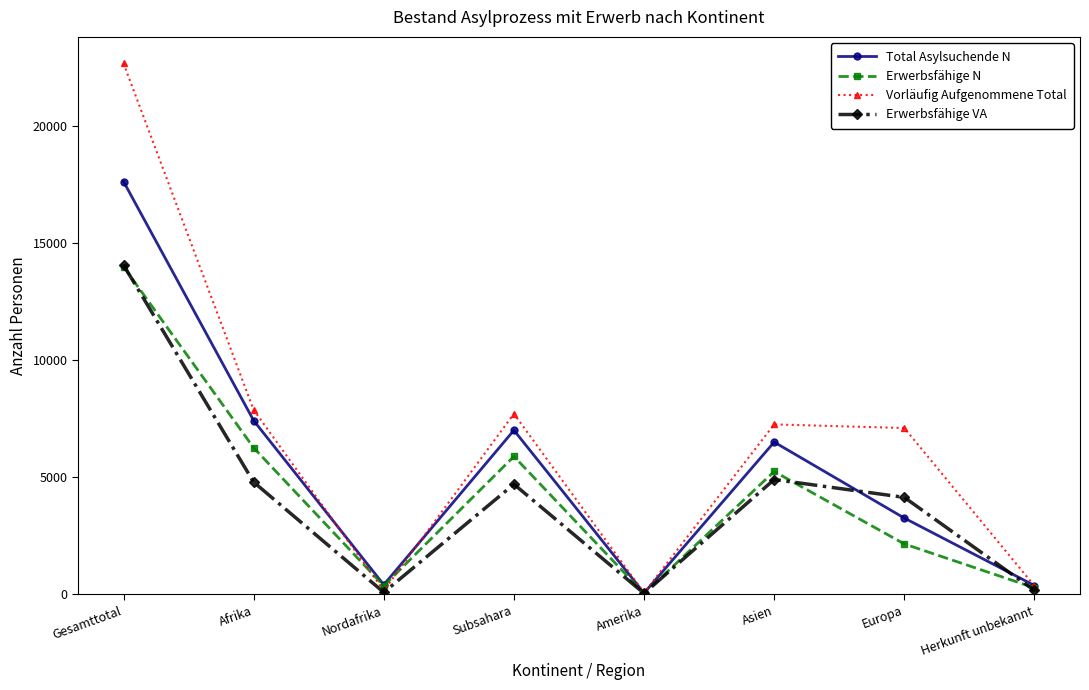

Is it true that Erwerbsfähige VA equals 6706 at Asien?

False